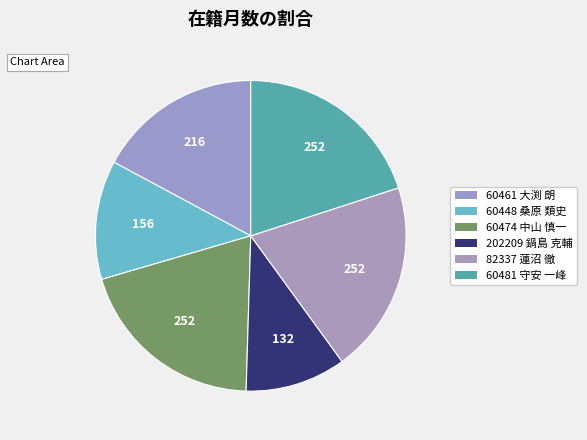

Count the number of slices in the pie.

6